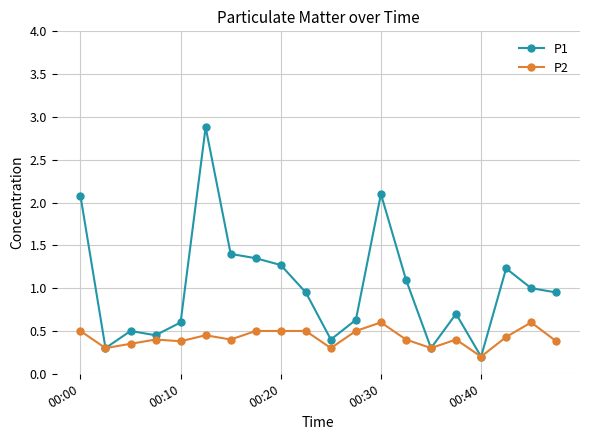

How many distinct data groups are displayed?

2